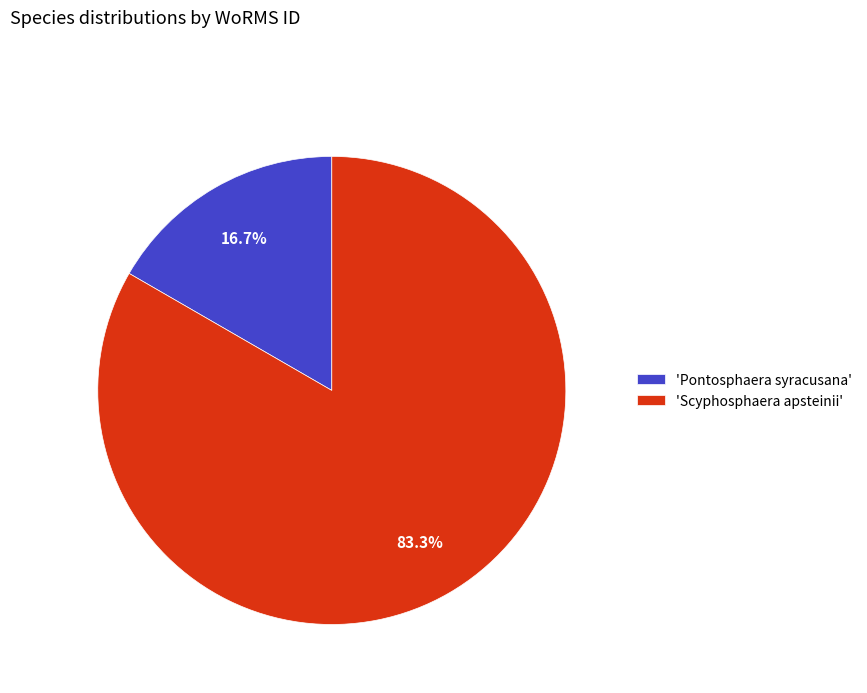

What is the smallest slice in the pie chart?

'Pontosphaera syracusana'